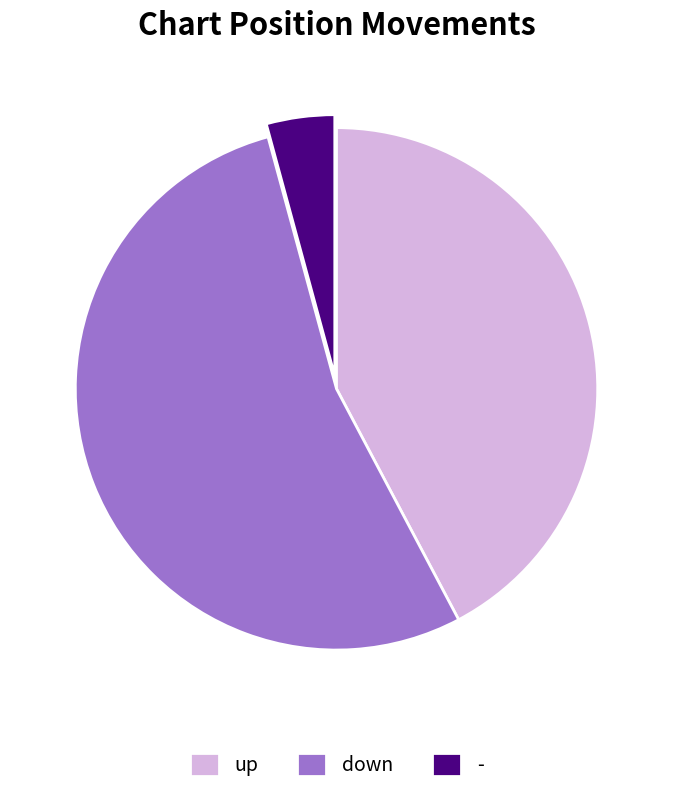

Rank the categories by value from highest to lowest.

down, up, -